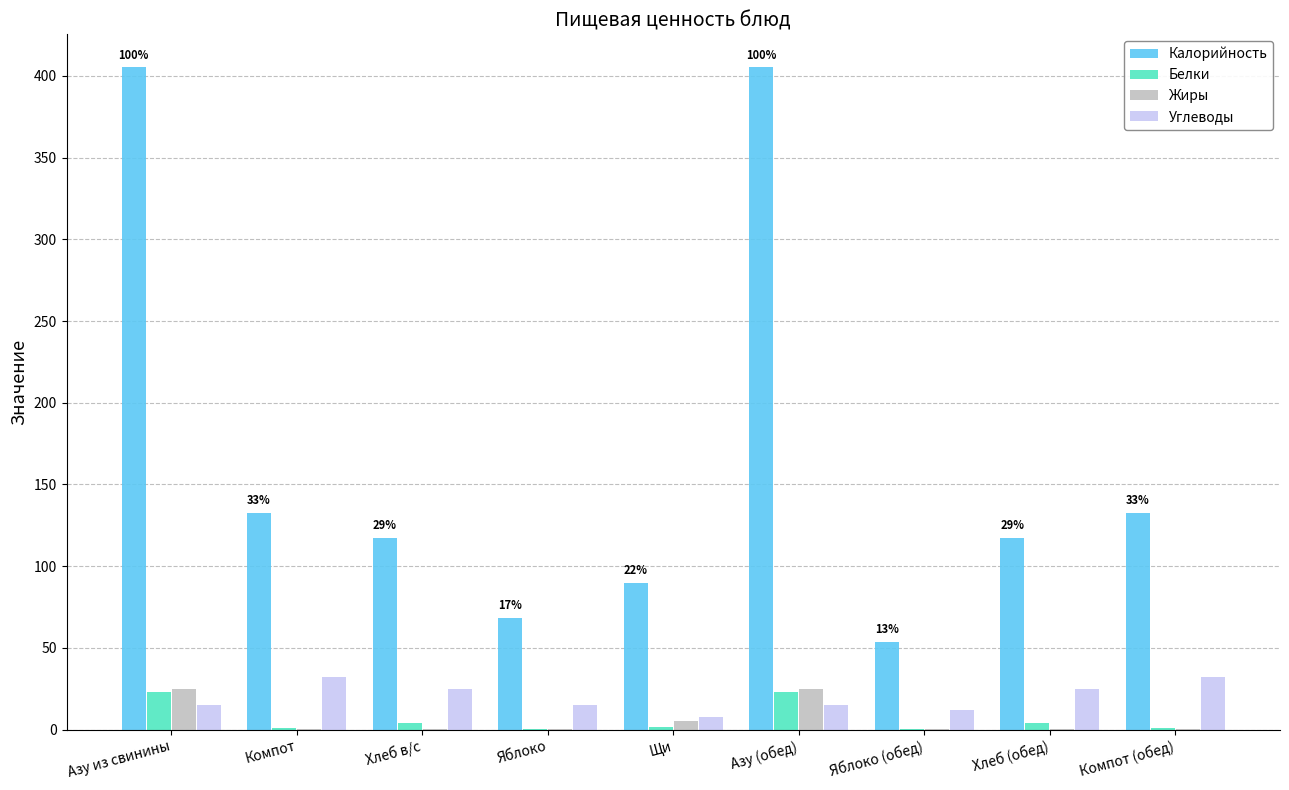

Are the bars grouped side by side (vs. stacked)?

Yes